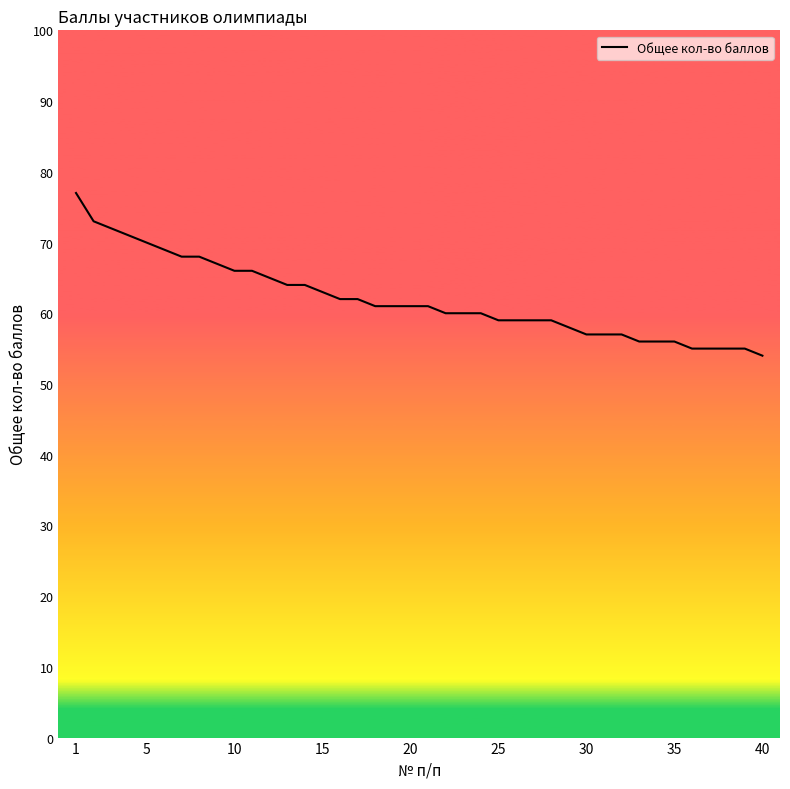

What is the greatest value displayed?

77